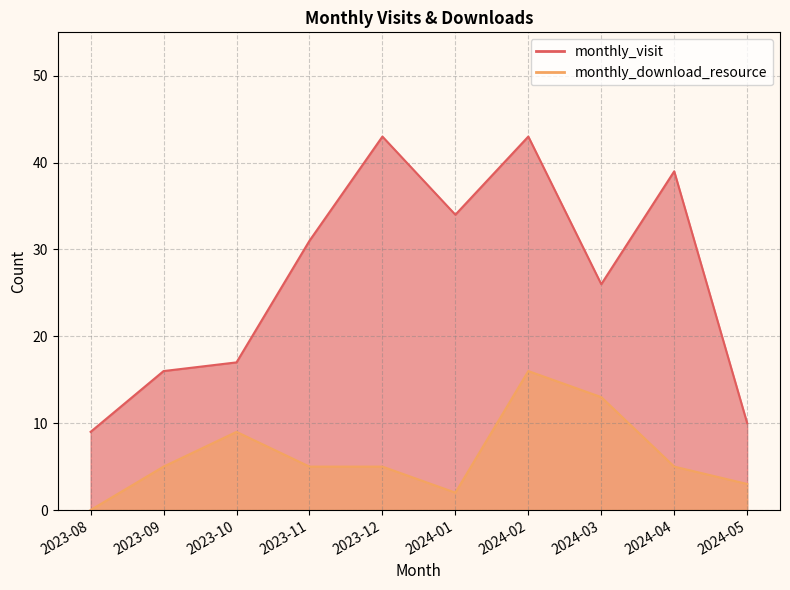

What position from the right is 2024-05?

1